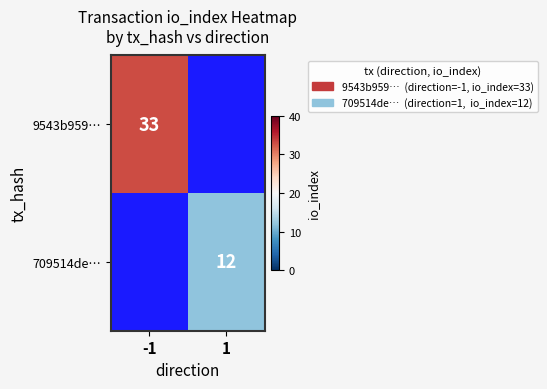

Is it true that 709514de… equals 3 at 1?

False